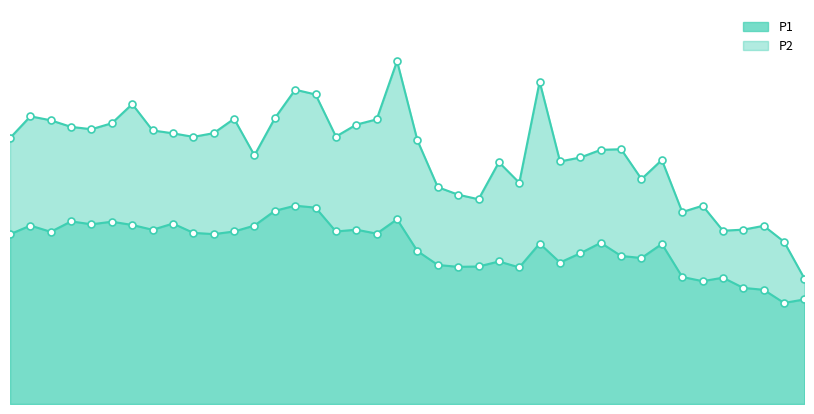

What is the lowest value of the P1_line series?

20.5